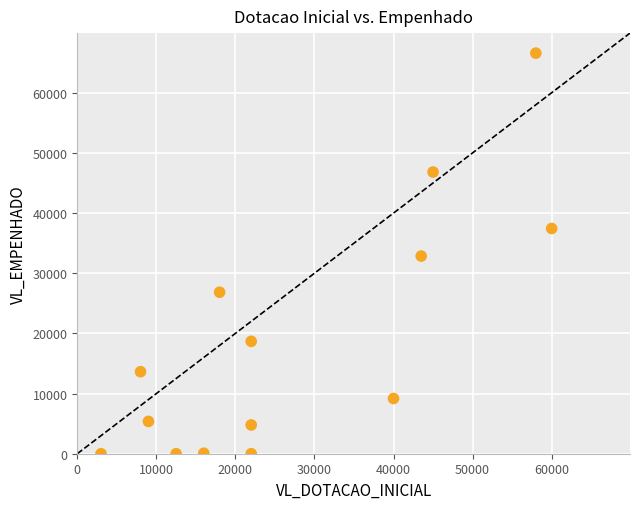

What is the range of X values (max minus min)?

57000.0